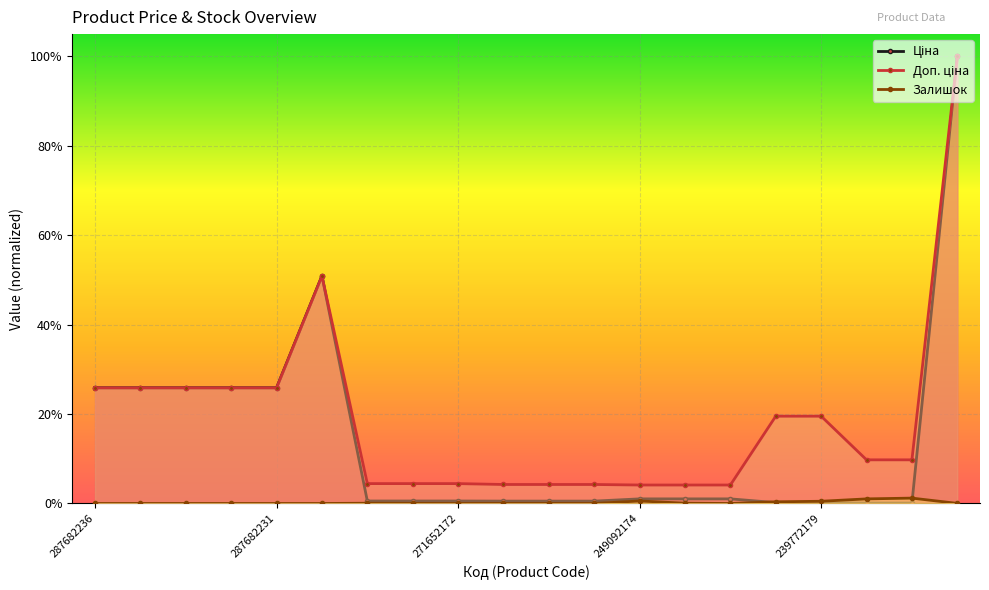

True or false: Ціна and Доп. ціна intersect in this chart.

False